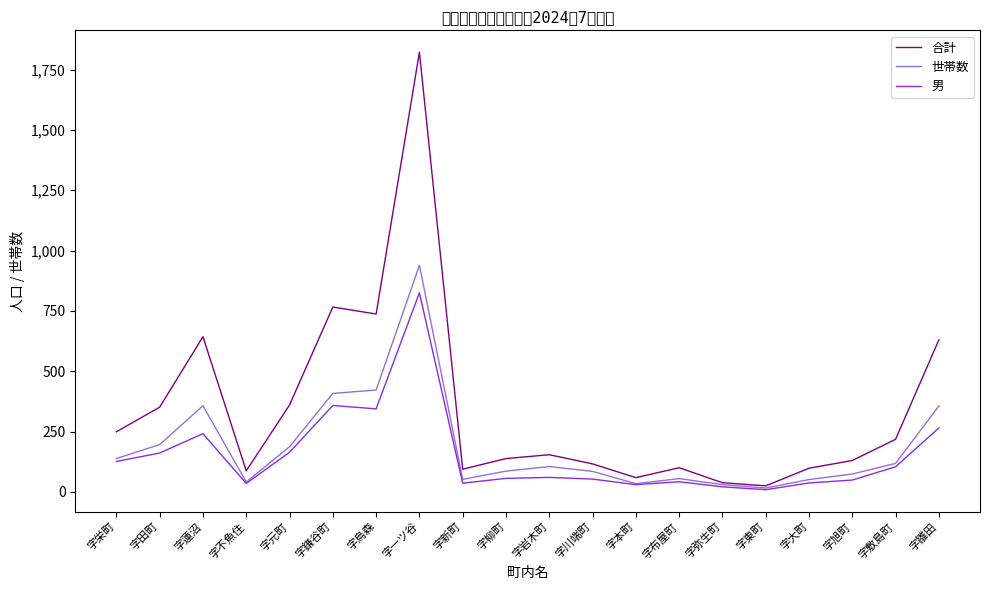

What is the greatest value displayed?

1822